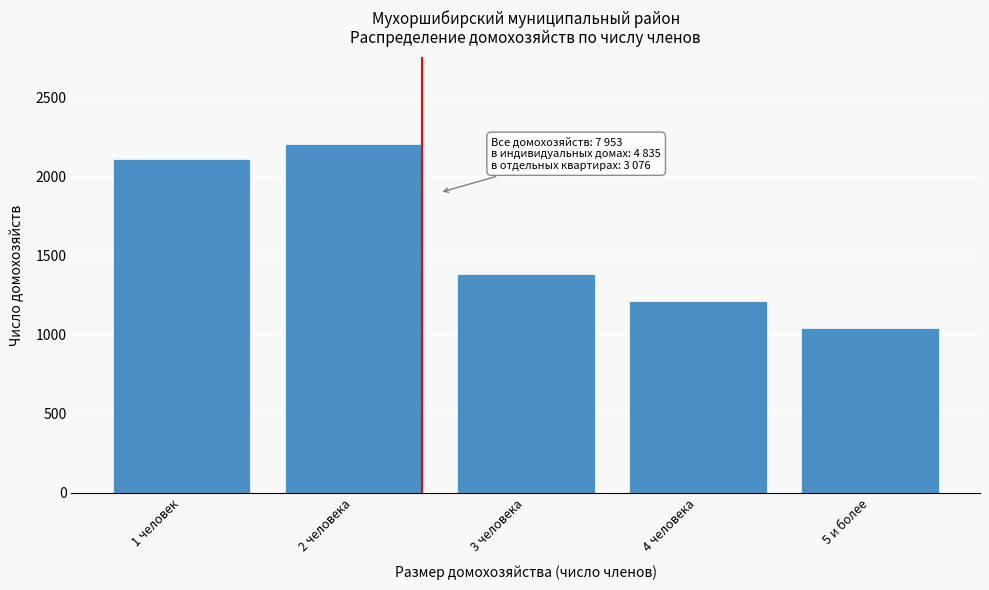

Reading right to left, extract all data points from this chart.

1040	1213	1383	2205	2112